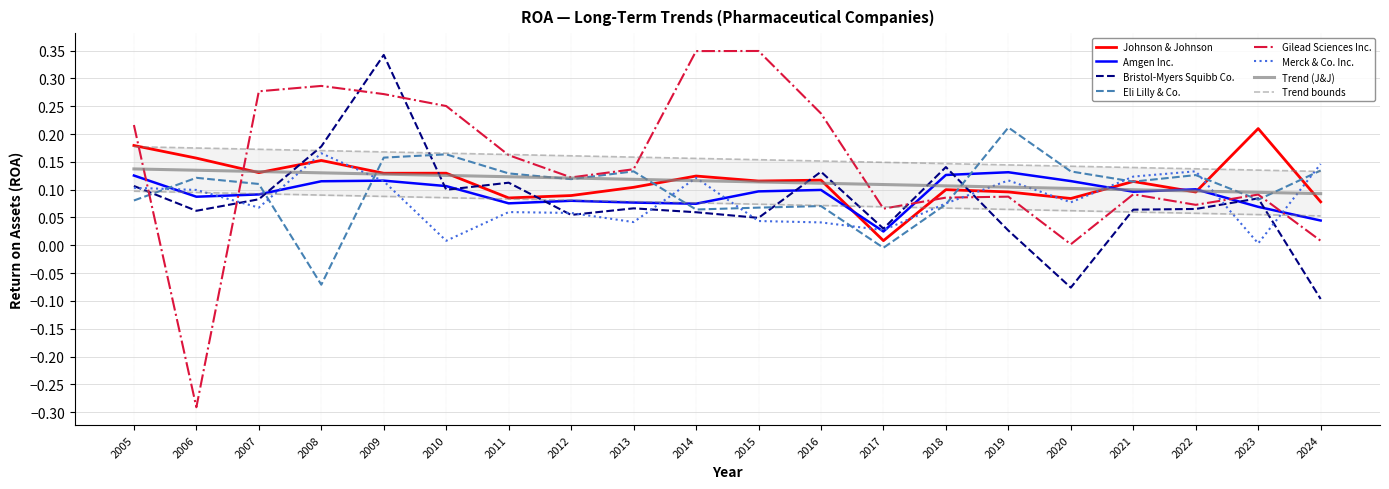

At which label is Eli Lilly & Co. closest to 0?

2017